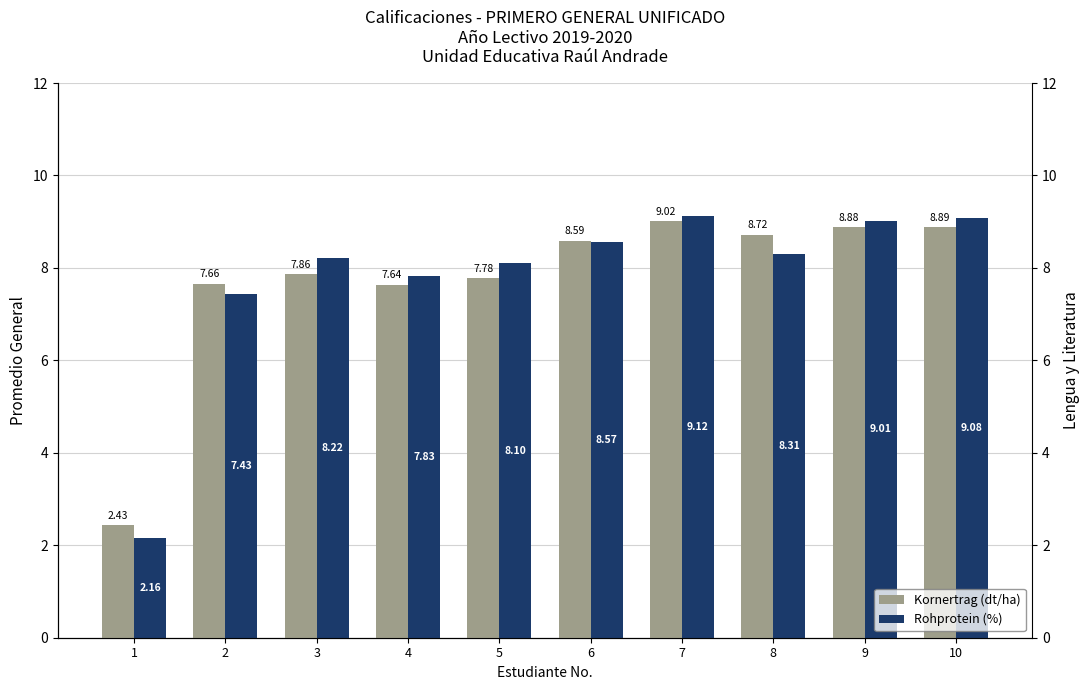

Reading left to right, transcribe all the data shown in this chart.

Kornertrag (dt/ha): 2.4	7.7	7.9	7.6	7.8	8.6	9.0	8.7	8.9	8.9
Rohprotein (%): 2.2	7.4	8.2	7.8	8.1	8.6	9.1	8.3	9.0	9.1